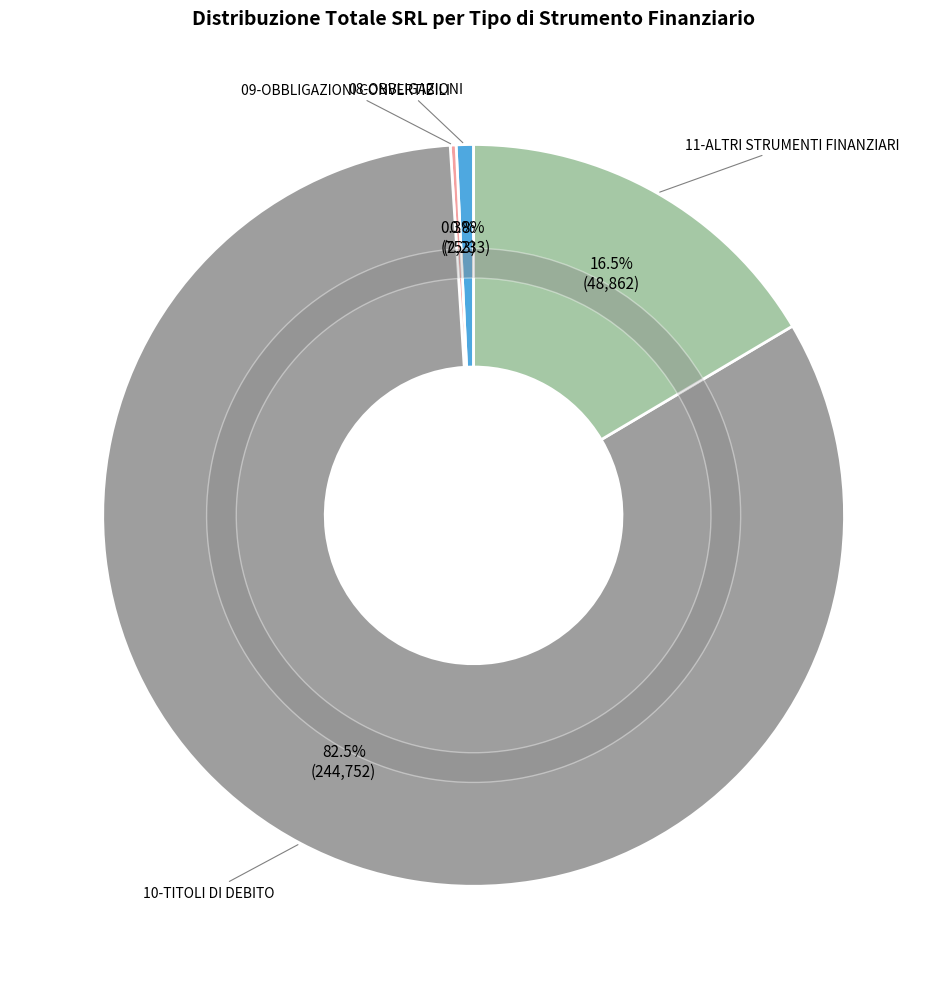

Count the number of slices in the pie.

4